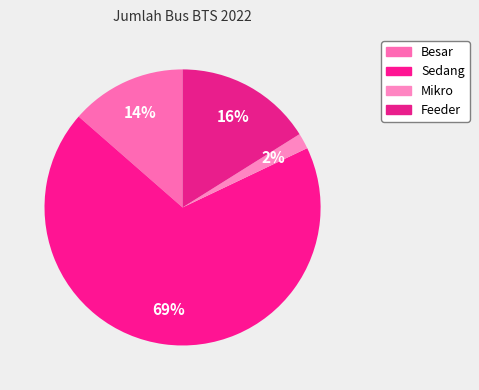

To the nearest percent, what is the difference between the Feeder and Mikro slice percentages?

14%